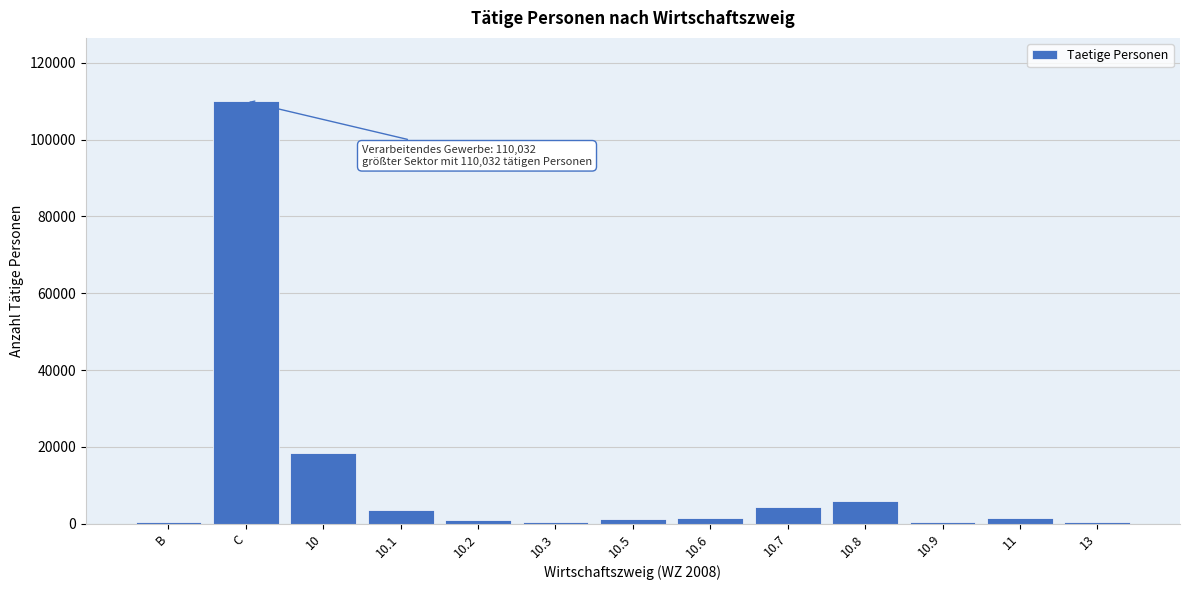

What is the sum of all values?

148679